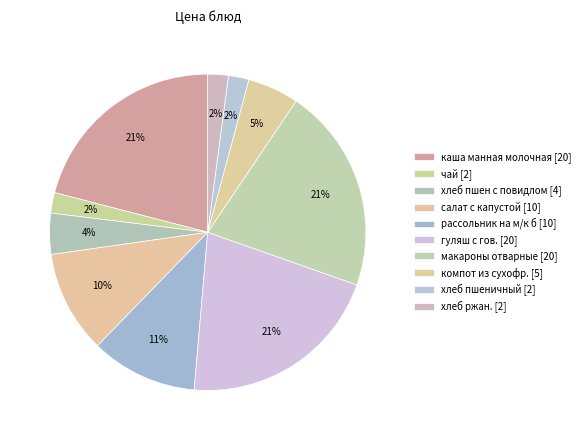

How many segments does this pie chart have?

10